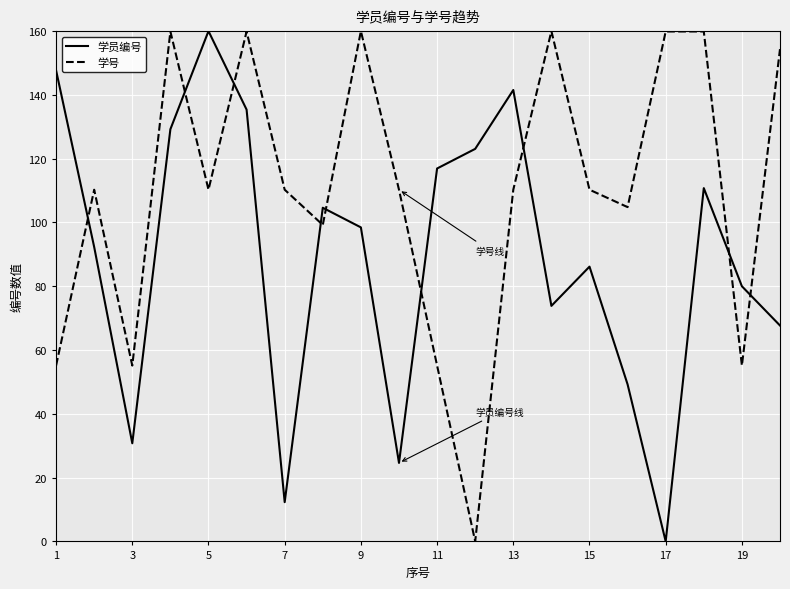

How many intersections are there between 学员编号 and 学号?

9